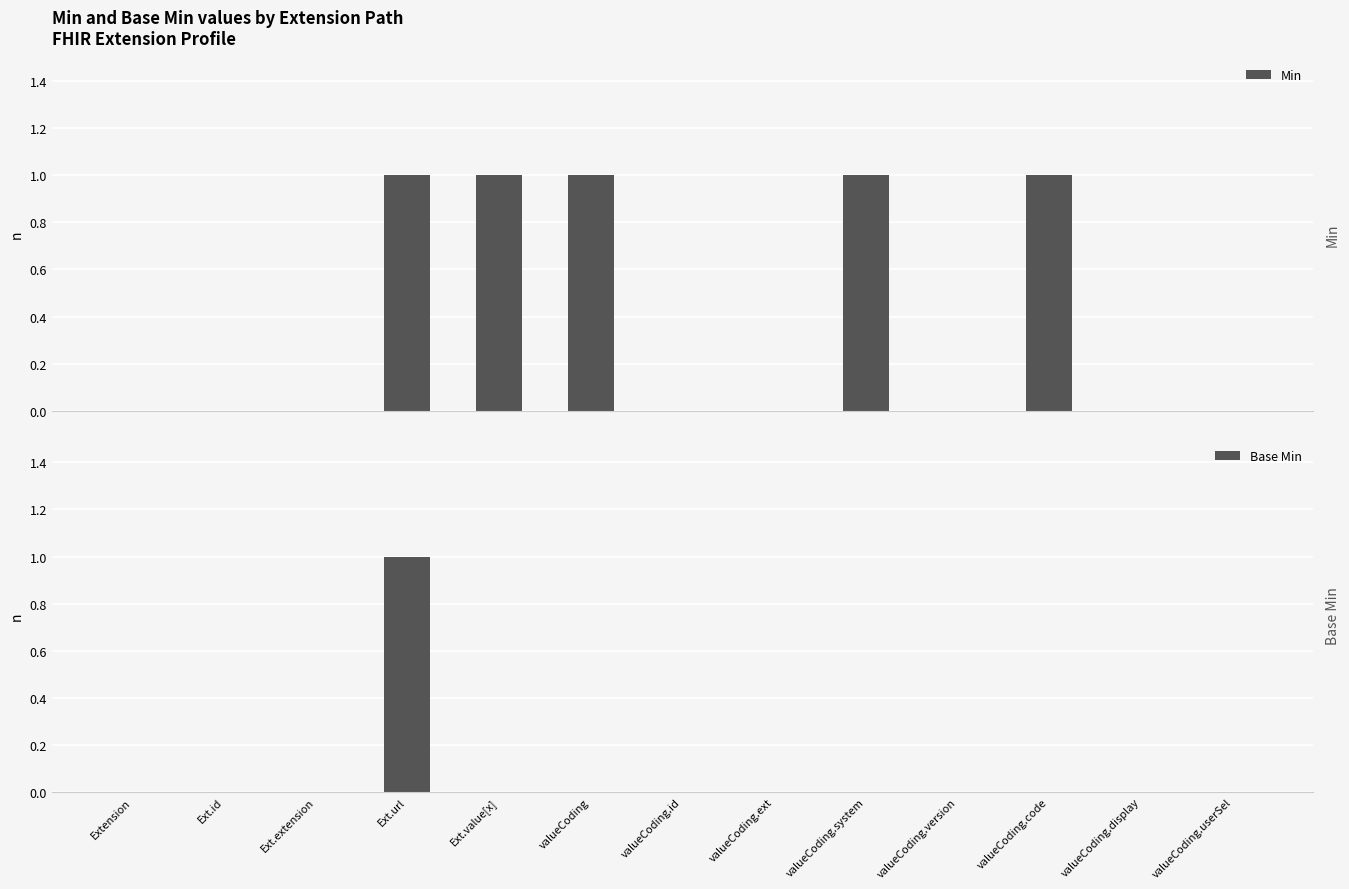

The Min series shows 1 at Ext.url. True or false?

True